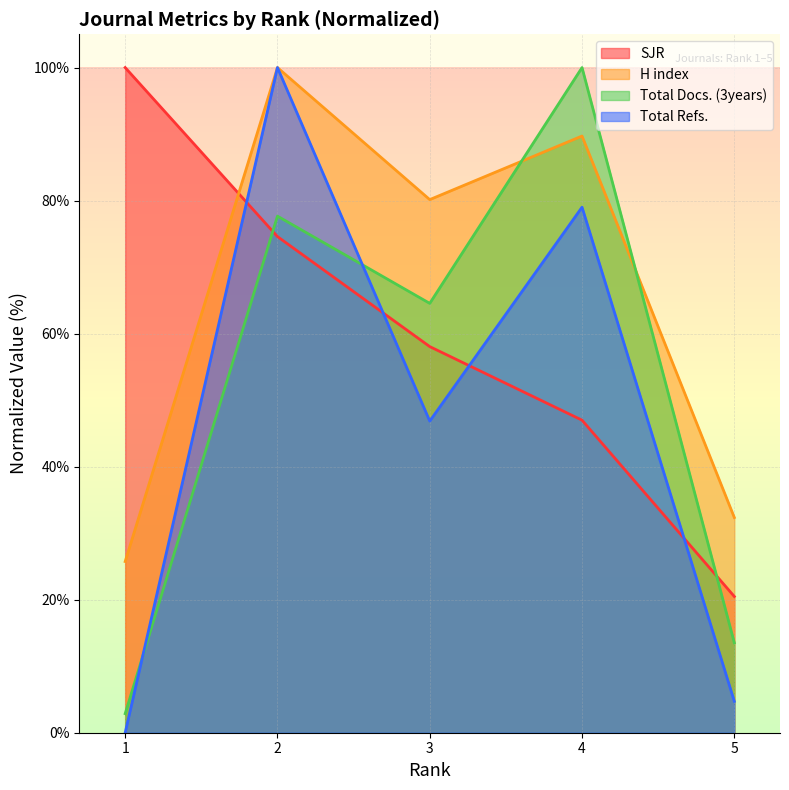

Where does the Total Docs. (3years) series first go above 64?

2